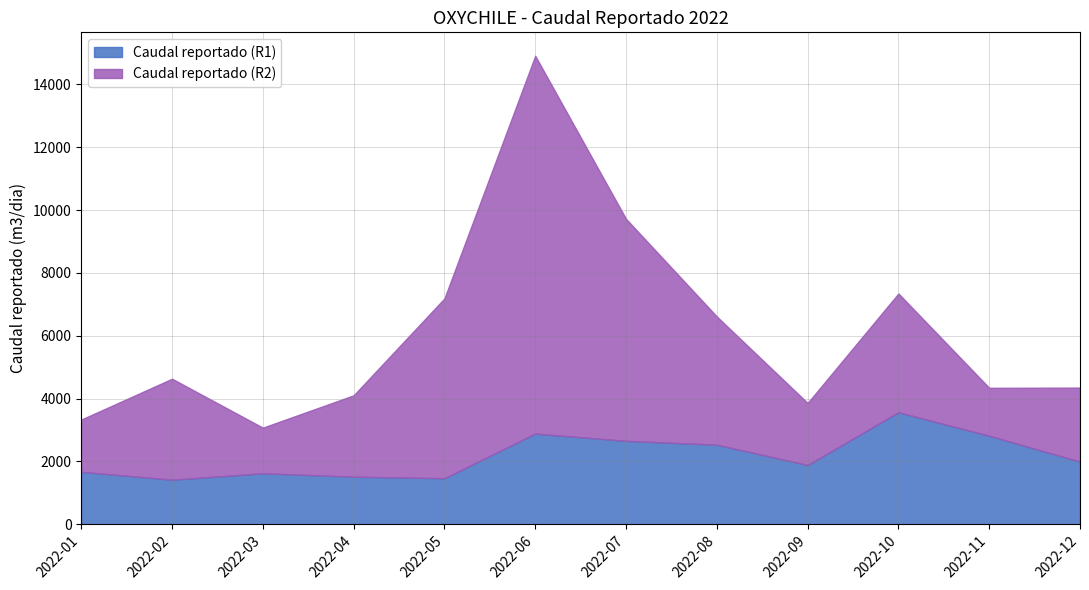

What is the difference between the maximum and minimum values in the Caudal reportado (R2) series?

10578.2